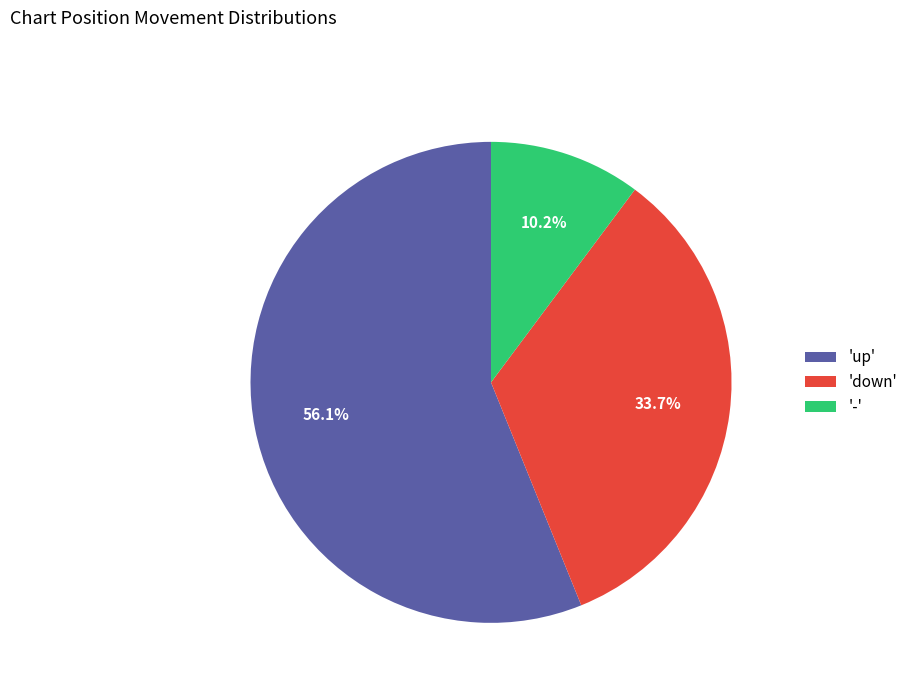

Which has a higher value, '-' or 'up'?

'up'